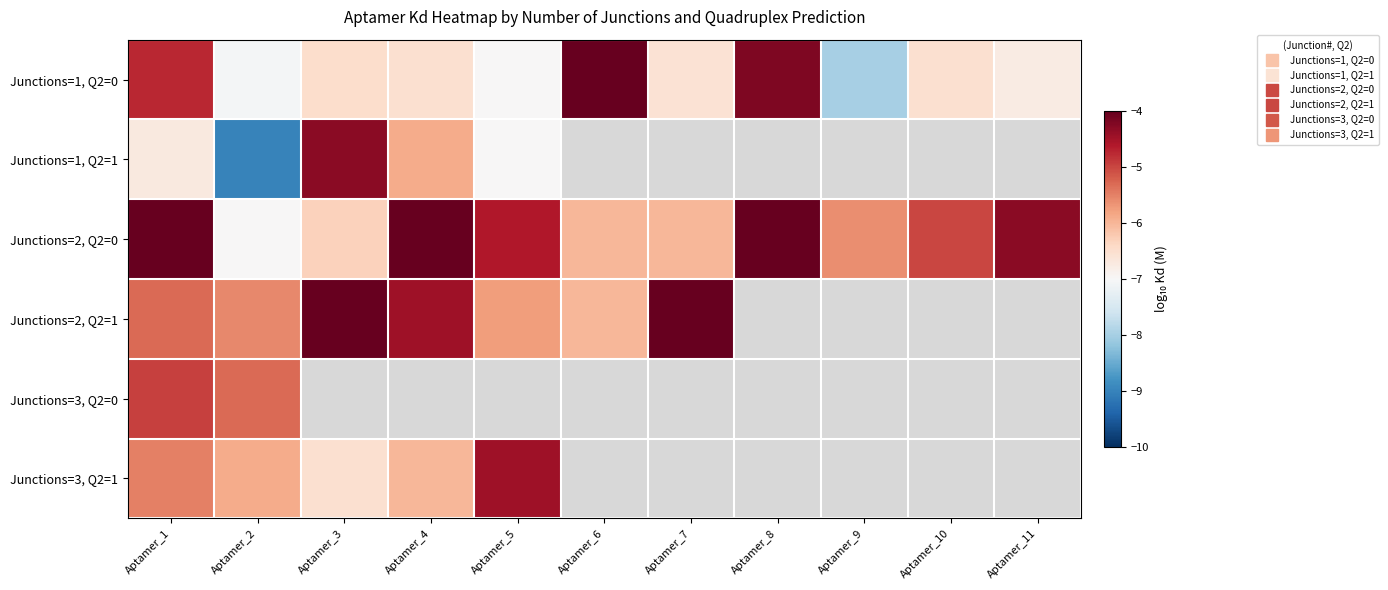

Between Aptamer_3 and Aptamer_4, which series saw the biggest shift?

Junctions=2, Q2=0